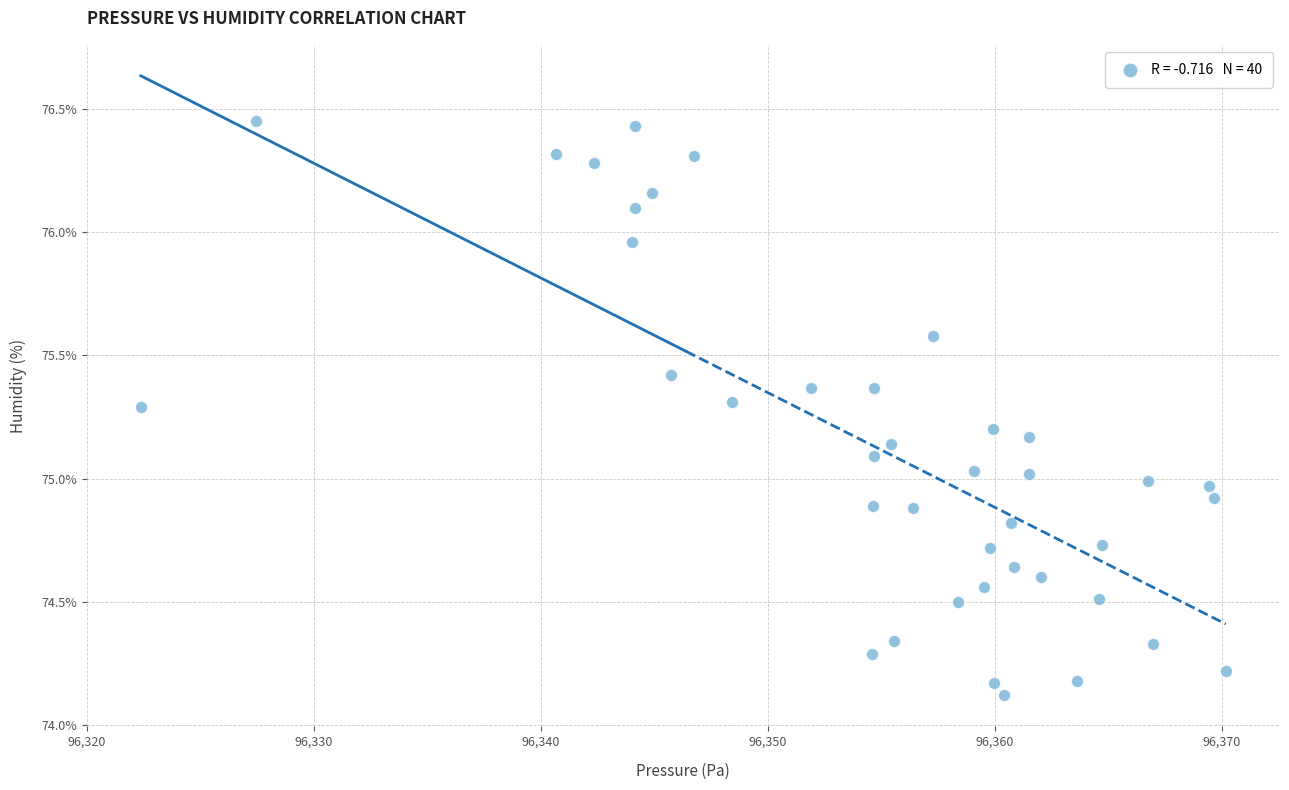

What is the range of X values (max minus min)?

47.8